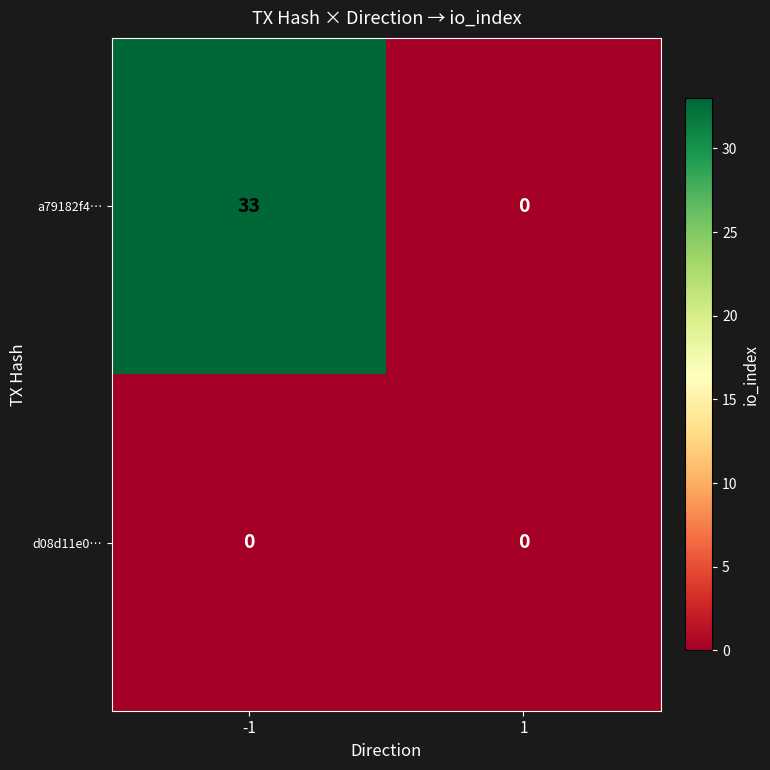

Reading left to right, list all the values displayed in this chart.

a79182f4…: 33	0
d08d11e0…: 0	0